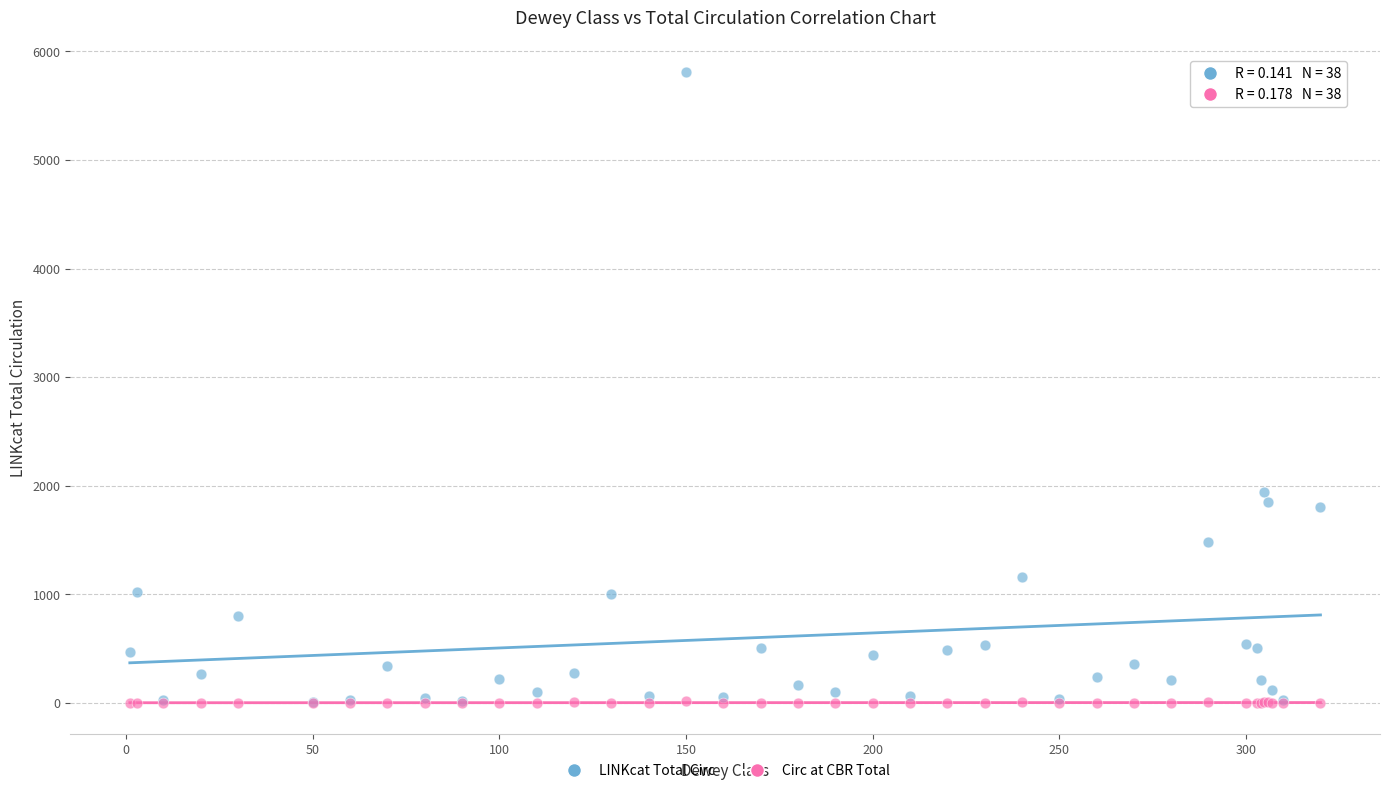

What are all the series names shown in the legend?

LINKcat Total Circ, Circ at CBR Total